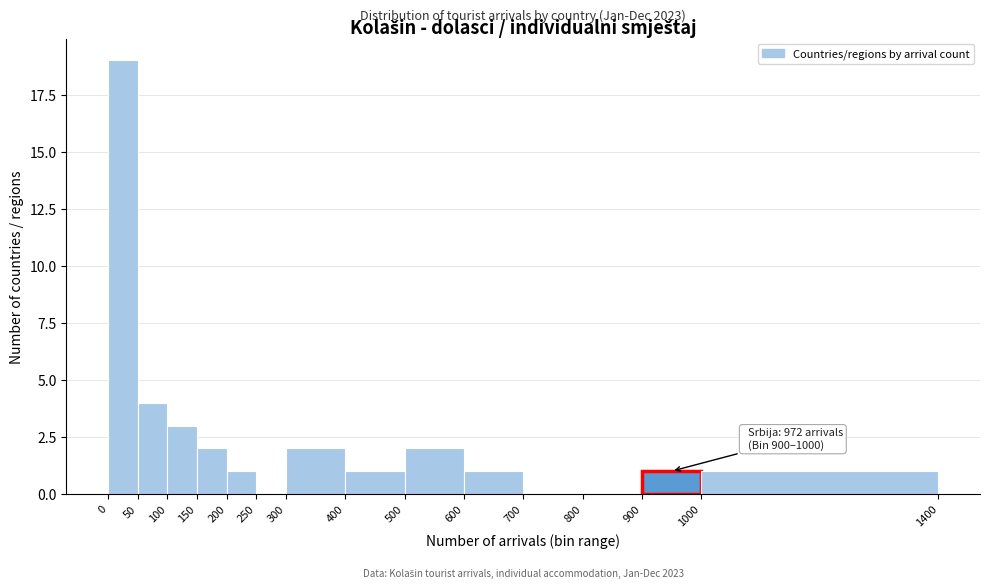

Which range on the x-axis has the tallest bar?

0 to 50